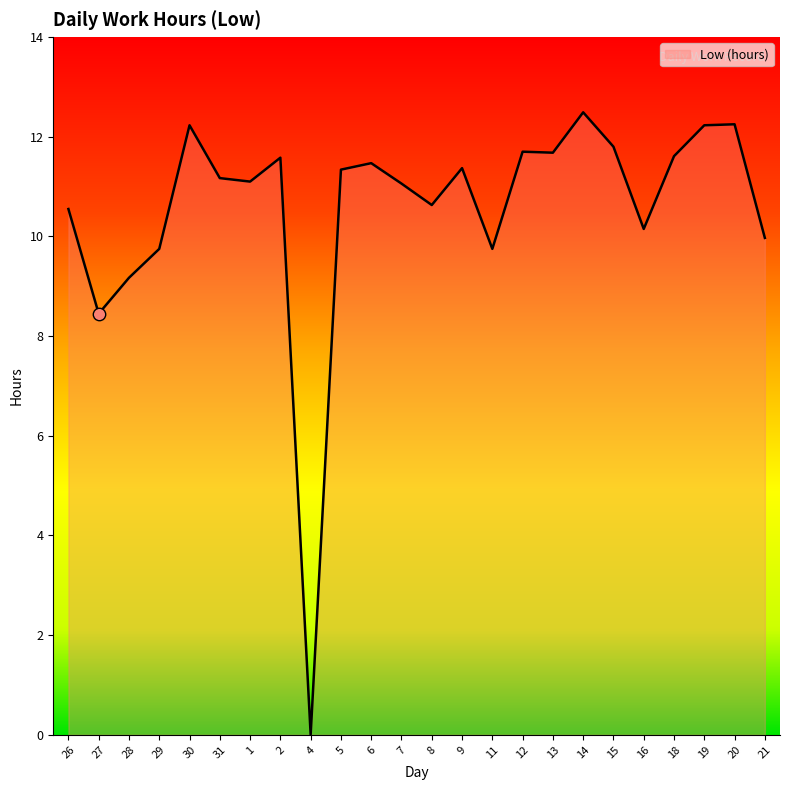

What is the change in value from 8 to 20?

+1.6